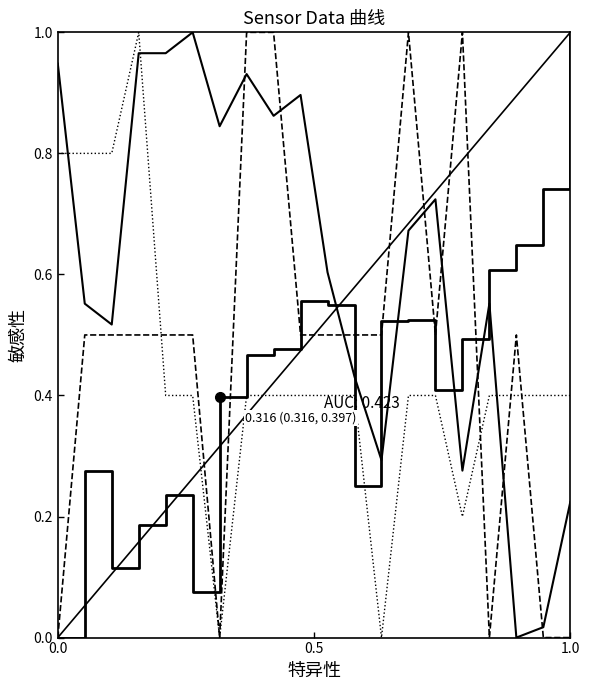

What is the difference between the maximum and minimum values in the Min_cycle series?

1.0